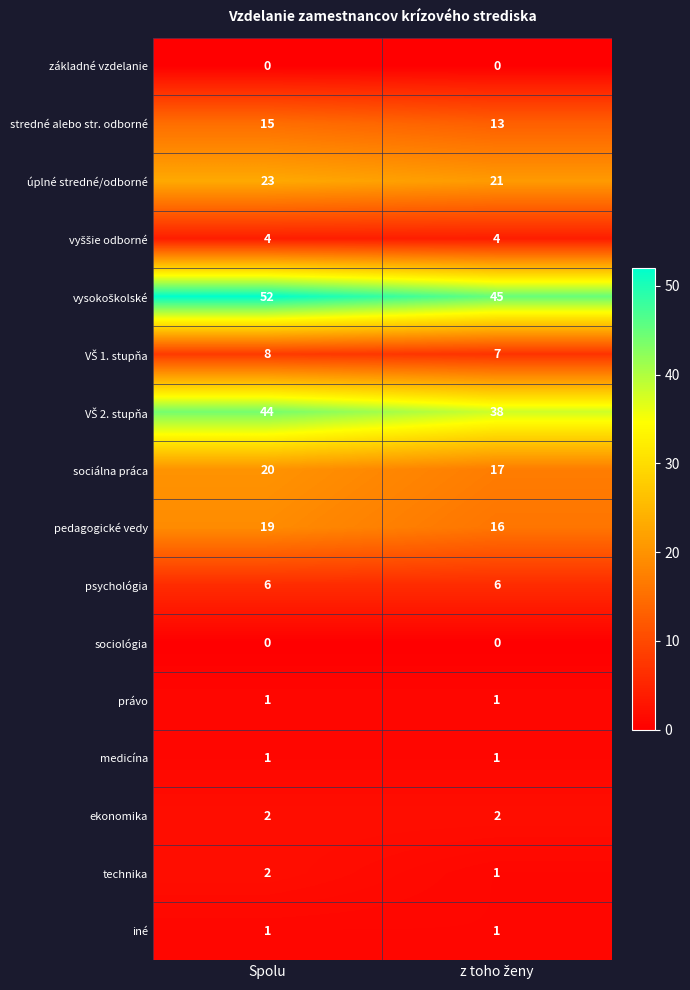

True or false: ekonomika has a value of 4 at Spolu.

False